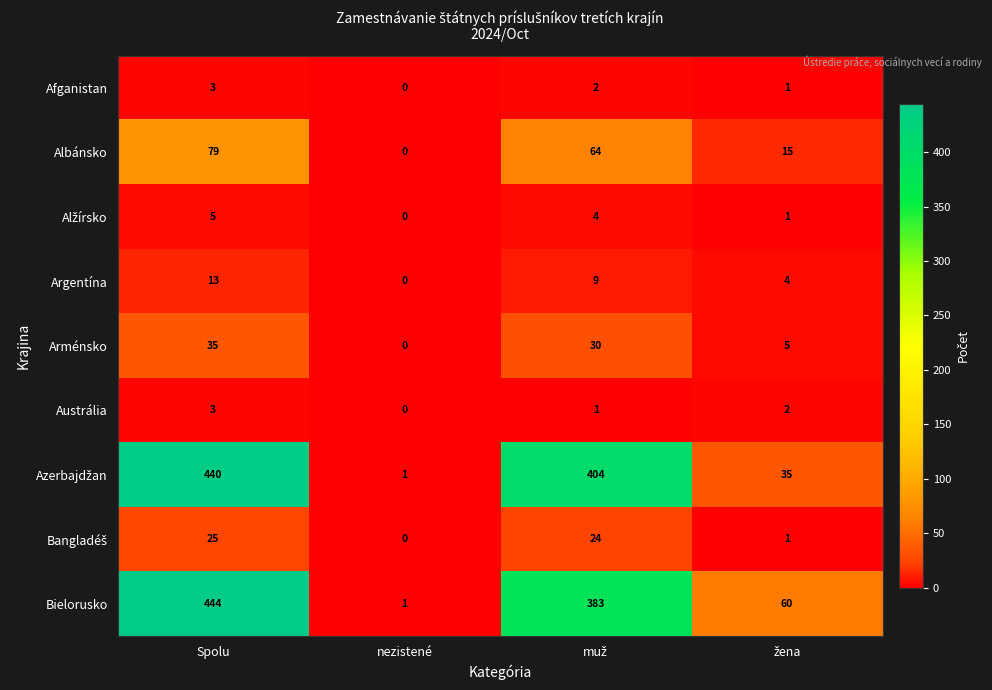

The Afganistan series shows 3 at Spolu. True or false?

True